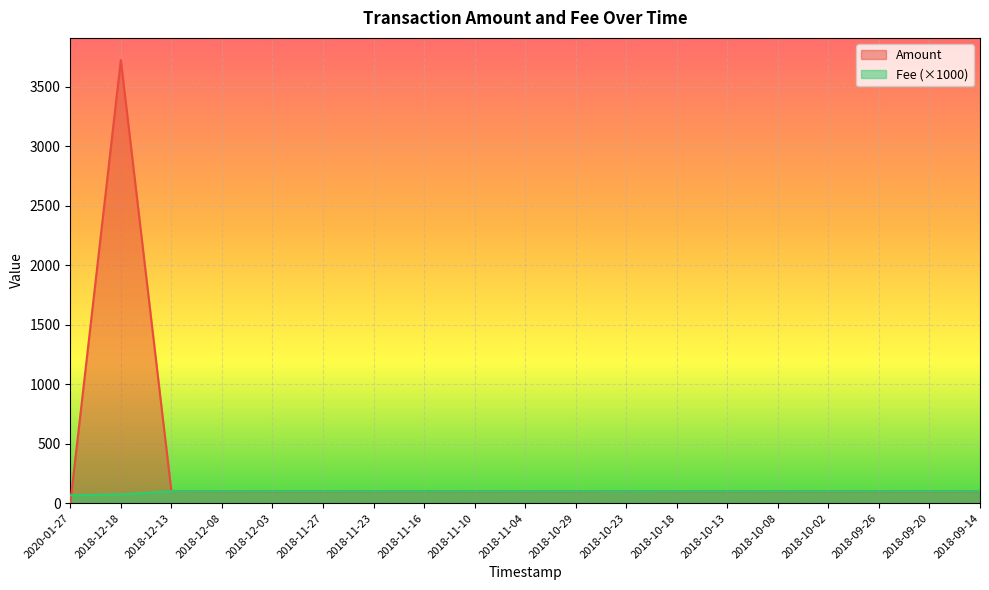

Reading right to left, list all the values displayed in this chart.

Amount: 2018-09-14=100.5	2018-09-20=100.0	2018-09-26=100.4	2018-10-02=100.2	2018-10-08=100.5	2018-10-13=100.3	2018-10-18=100.4	2018-10-23=101.6	2018-10-29=100.3	2018-11-04=100.5	2018-11-10=100.2	2018-11-16=100.8	2018-11-23=100.5	2018-11-27=100.2	2018-12-03=100.3	2018-12-08=100.5	2018-12-13=101.1	2018-12-18=3723.0	2020-01-27=0.0
Fee: 2018-09-14=100.0	2018-09-20=100.0	2018-09-26=100.0	2018-10-02=100.0	2018-10-08=100.0	2018-10-13=100.0	2018-10-18=100.0	2018-10-23=100.0	2018-10-29=100.0	2018-11-04=100.0	2018-11-10=100.0	2018-11-16=100.0	2018-11-23=100.0	2018-11-27=100.0	2018-12-03=100.0	2018-12-08=100.0	2018-12-13=100.0	2018-12-18=73.5	2020-01-27=66.2